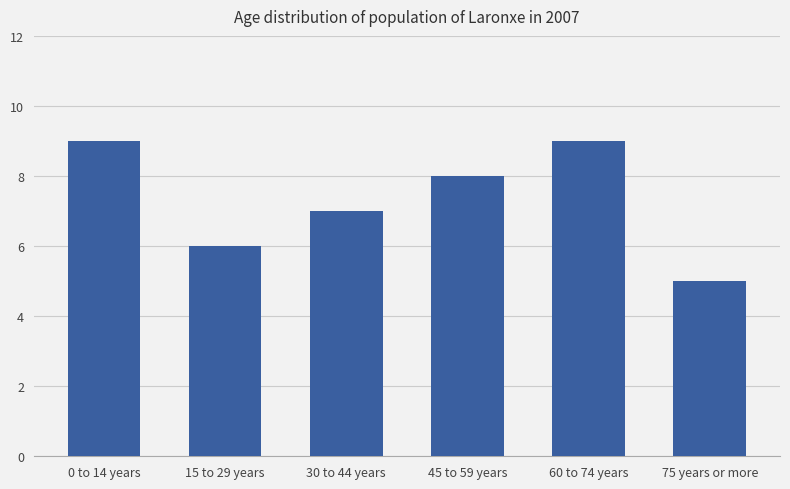

What is the sum of the values at 30 to 44 years and 75 years or more?

12